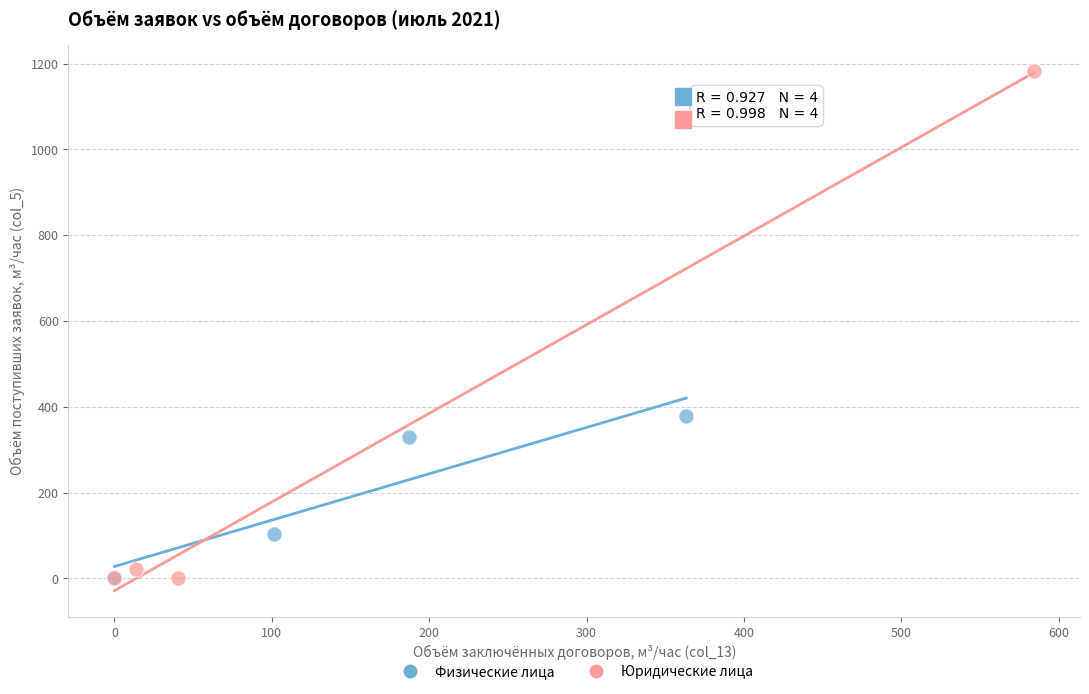

What are all the series names shown in the legend?

Физические лица, Юридические лица